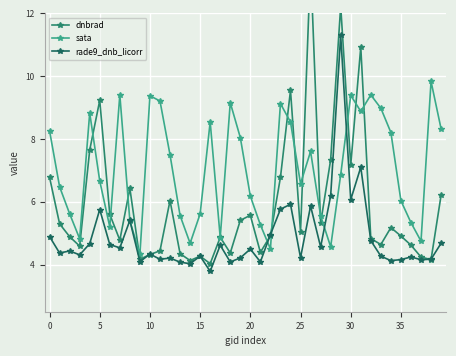

What is the minimum value for dnbrad?

4.0